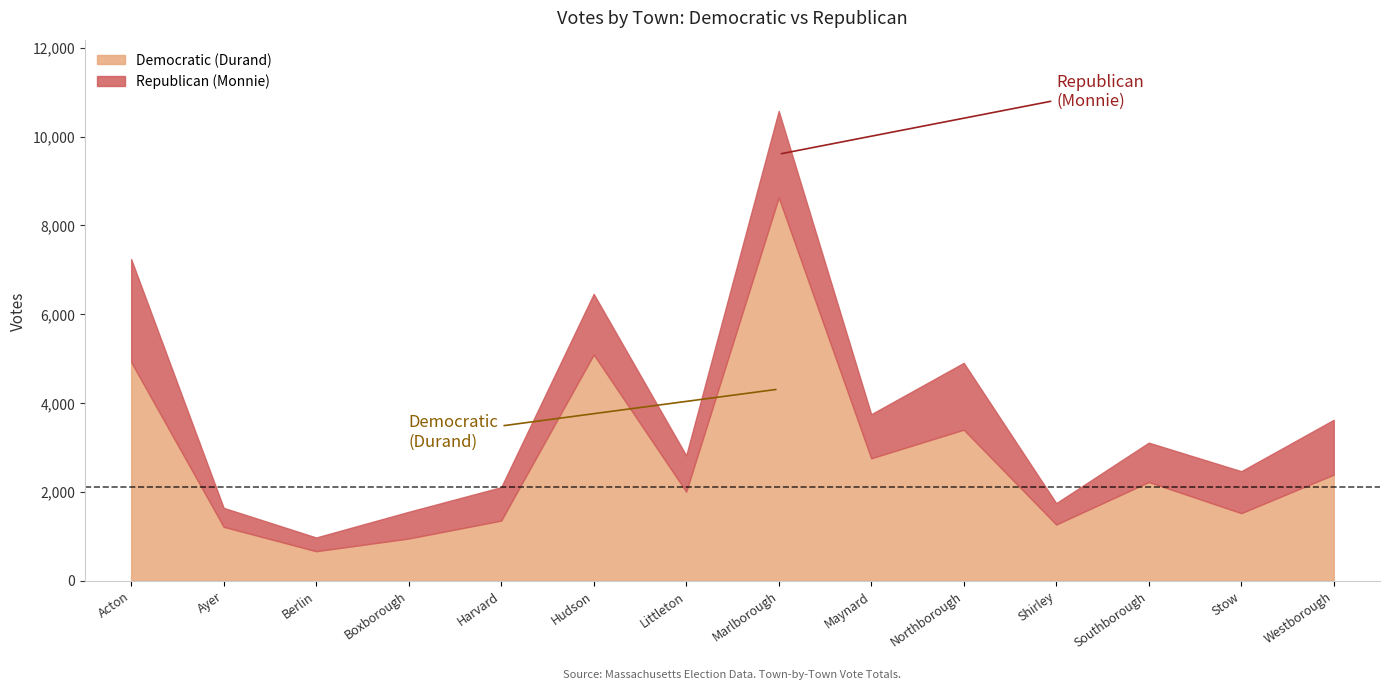

What is the difference between the maximum and minimum values in the Democratic (Durand) series?

7963